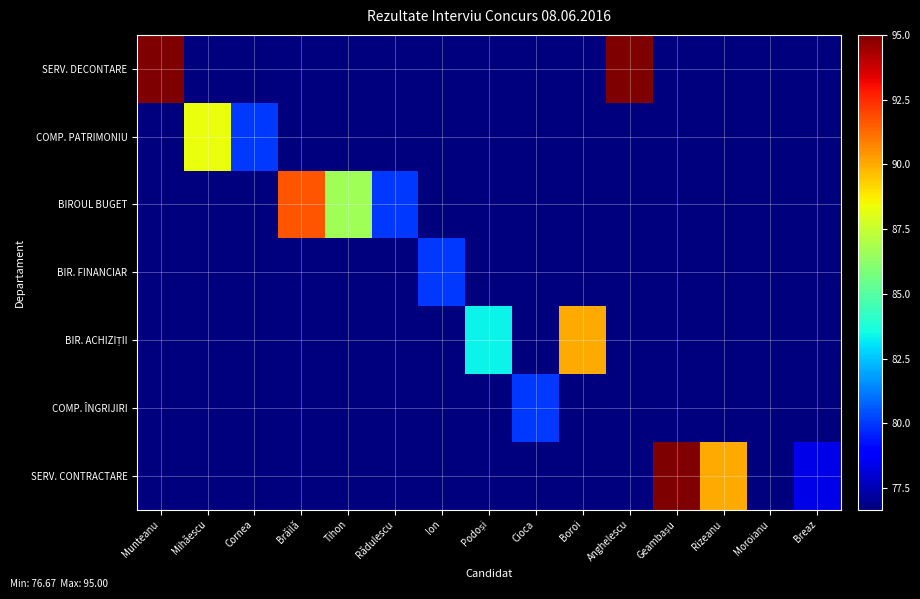

Count the number of data series in this chart.

7